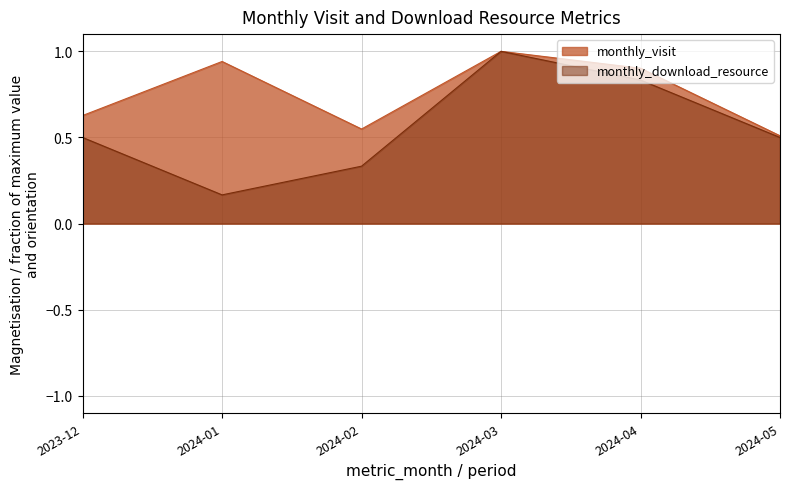

What is the total value across all series at 2024-05?

1.0